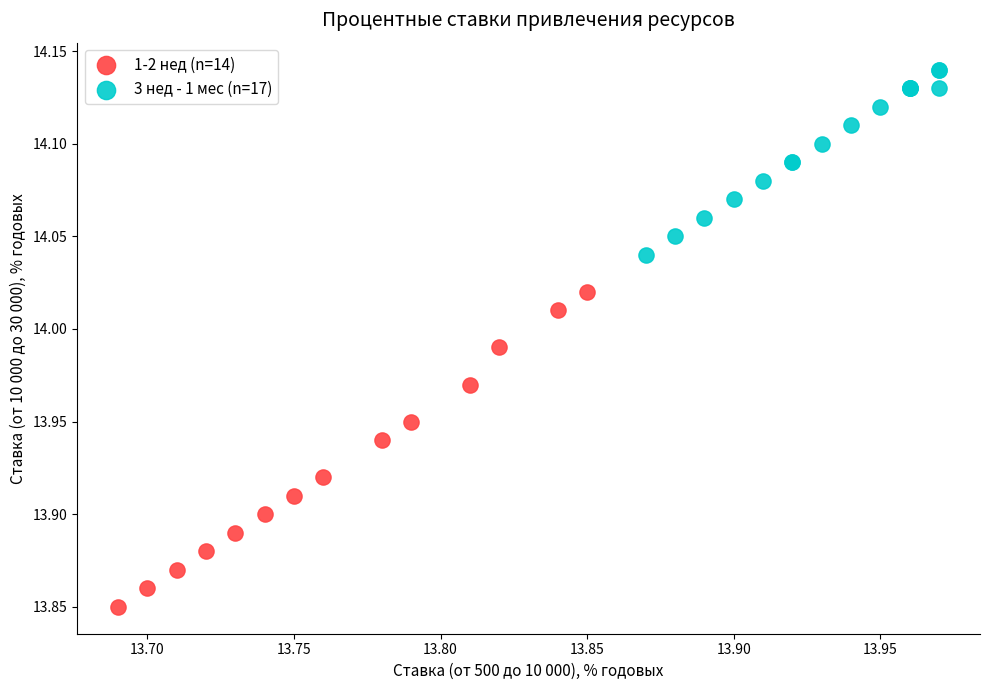

Which series has the largest Y range (max minus min)?

1-2 нед (n=14)